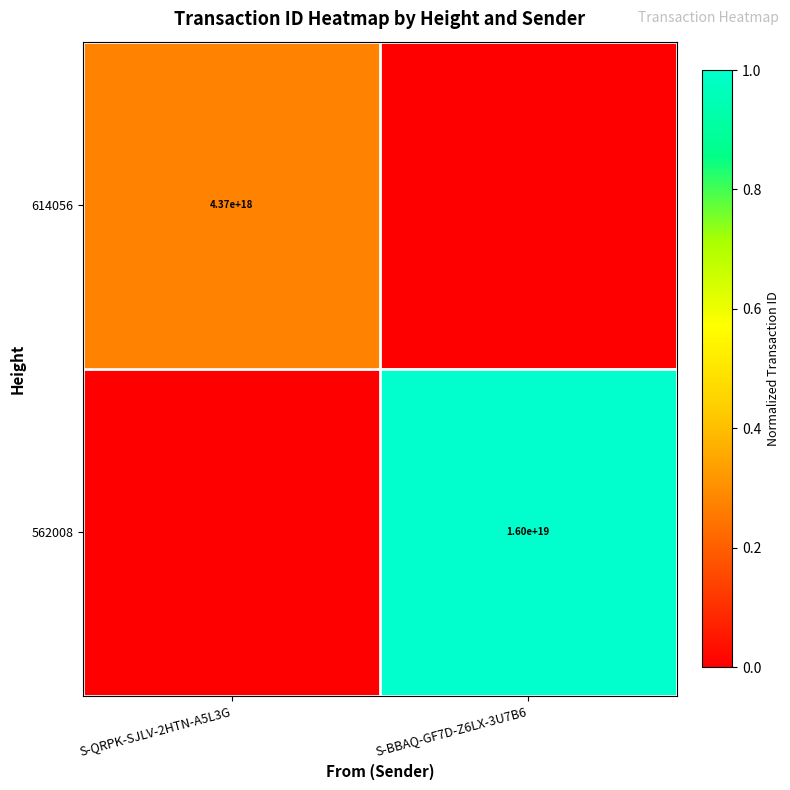

The 614056 series shows 4370000000000000000 at S-QRPK-SJLV-2HTN-A5L3G. True or false?

True